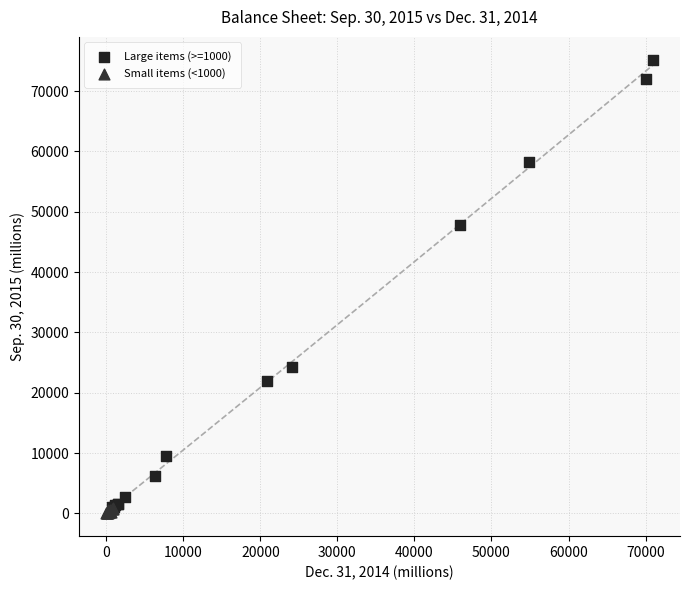

Which series contains the lowest Y value?

Small items (<1000)